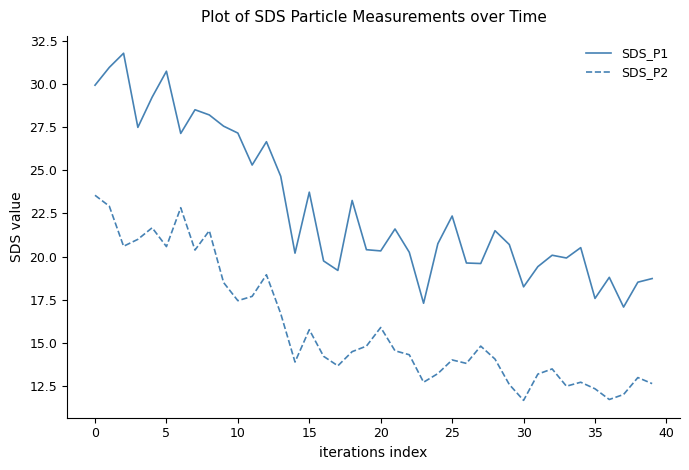

What is the difference between the maximum and minimum values in the SDS_P1 series?

14.7